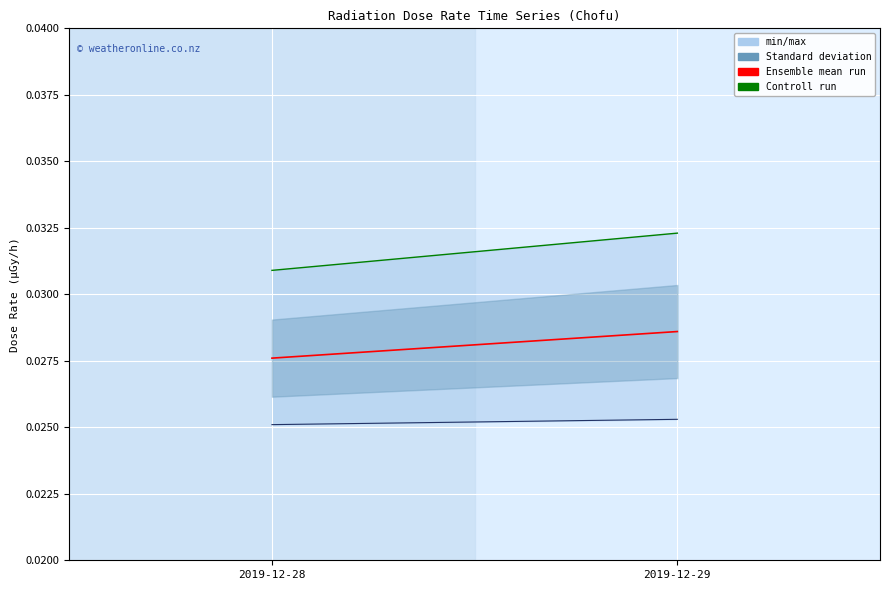

Which category has the highest value in the Ensemble mean run series?

2019-12-29